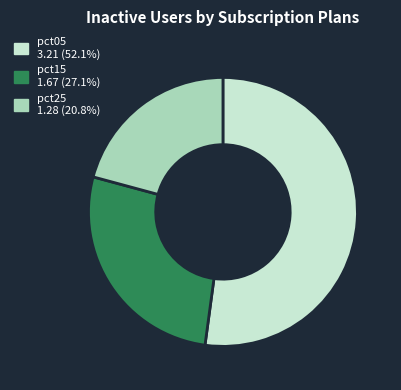

Is there a majority slice in this chart?

Yes